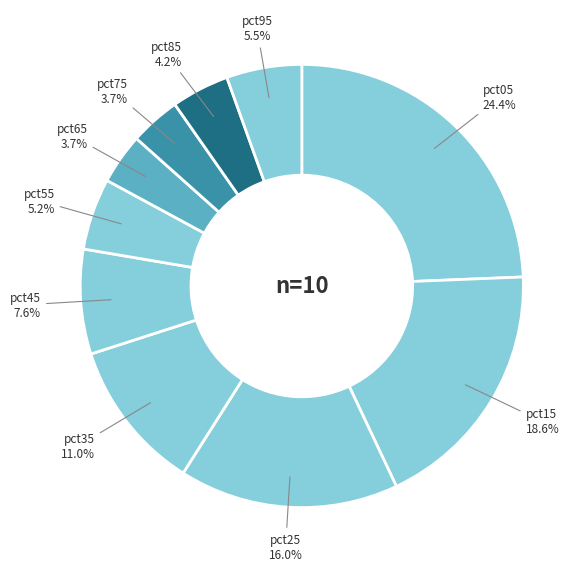

Does any single category account for the majority?

No